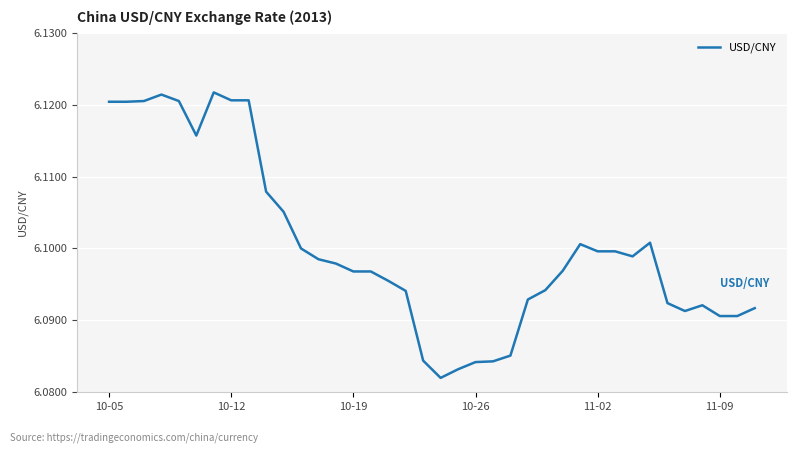

What is the sum of all values?

231.8